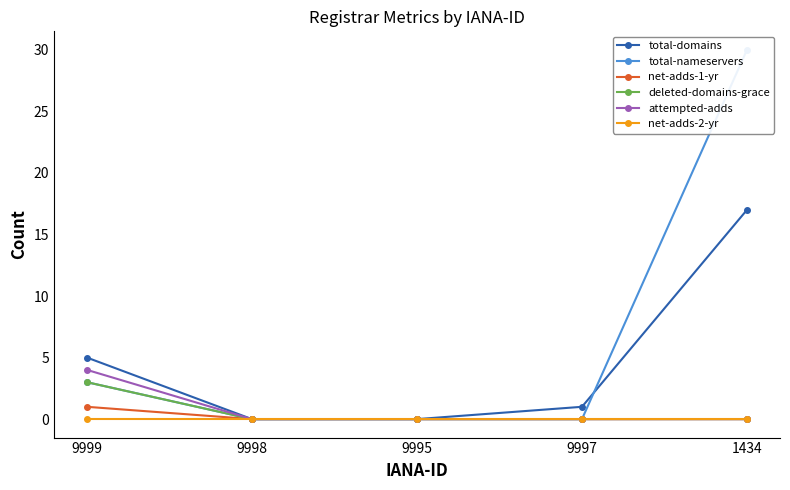

Reading left to right, transcribe all the data shown in this chart.

total-domains: 5	0	0	1	17
total-nameservers: 3	0	0	0	30
net-adds-1-yr: 1	0	0	0	0
deleted-domains-grace: 3	0	0	0	0
attempted-adds: 4	0	0	0	0
net-adds-2-yr: 0	0	0	0	0